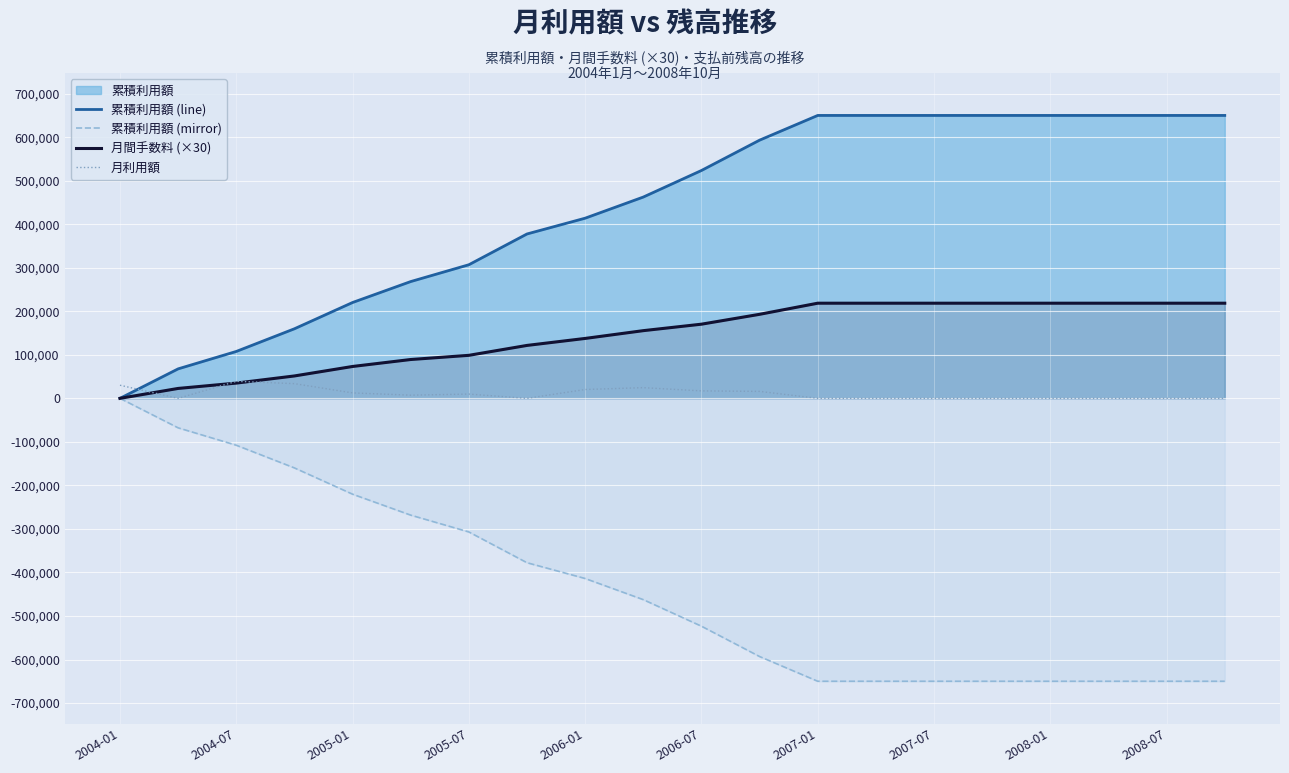

What is the sum of all 月間手数料 (×30) values?

2897340